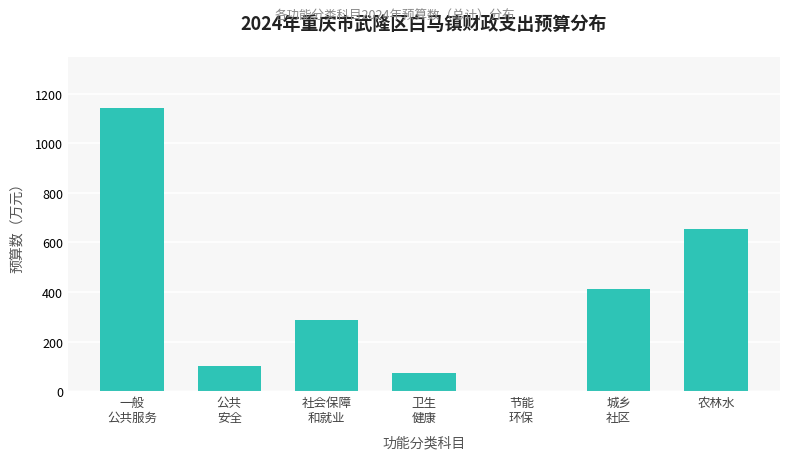

Where is the data nearest to the value 572?

农林水